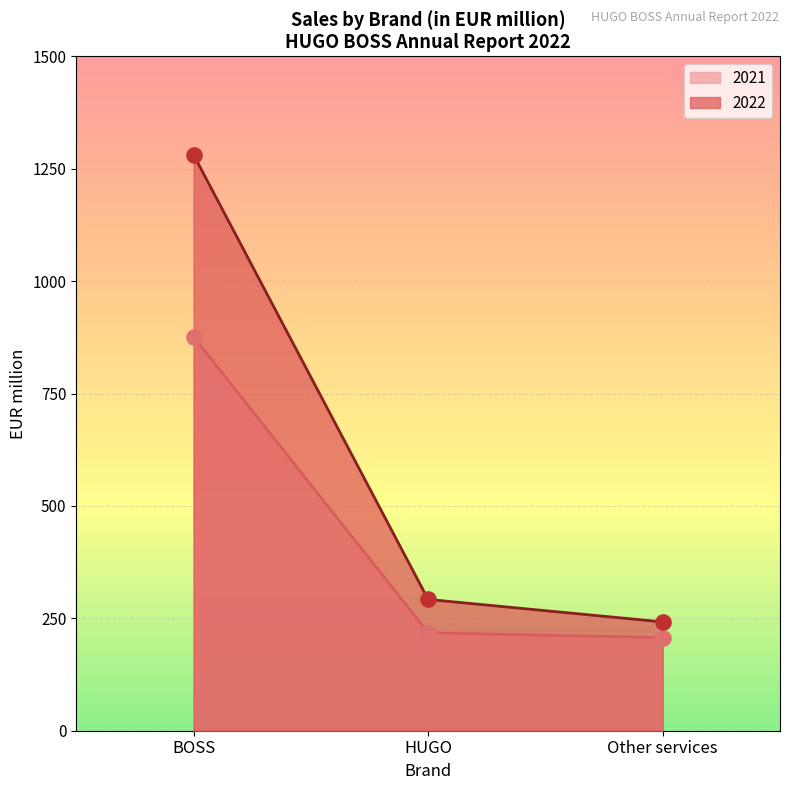

Which series contains the lowest Y value?

2021